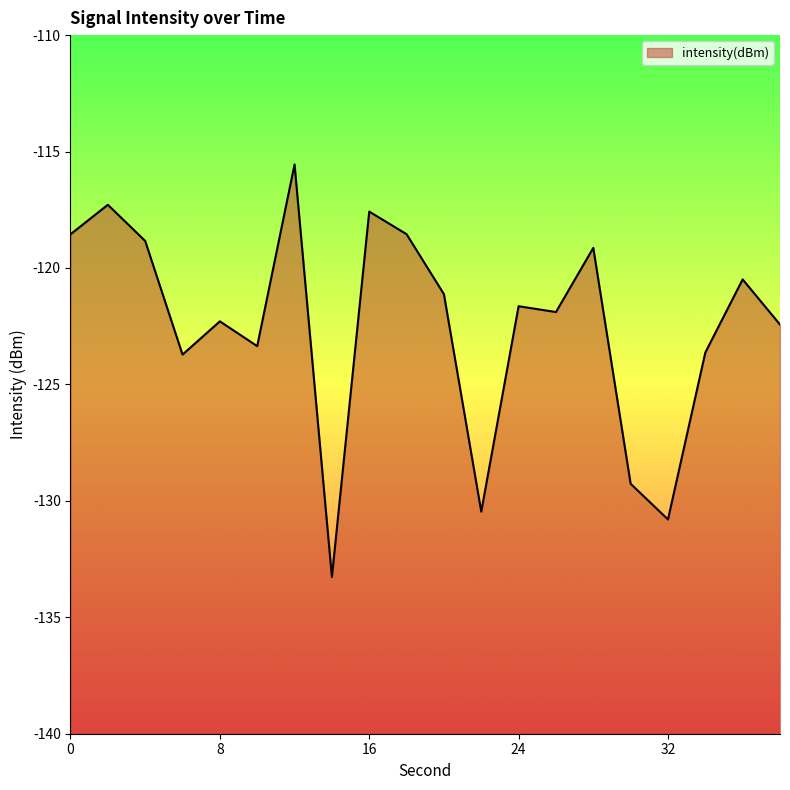

At which category does the data reach its first local valley?

6